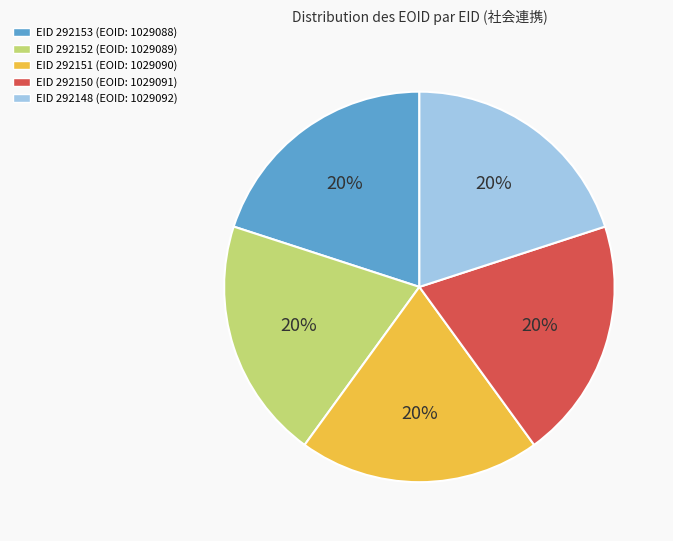

To the nearest percent, what is the average slice percentage?

20%